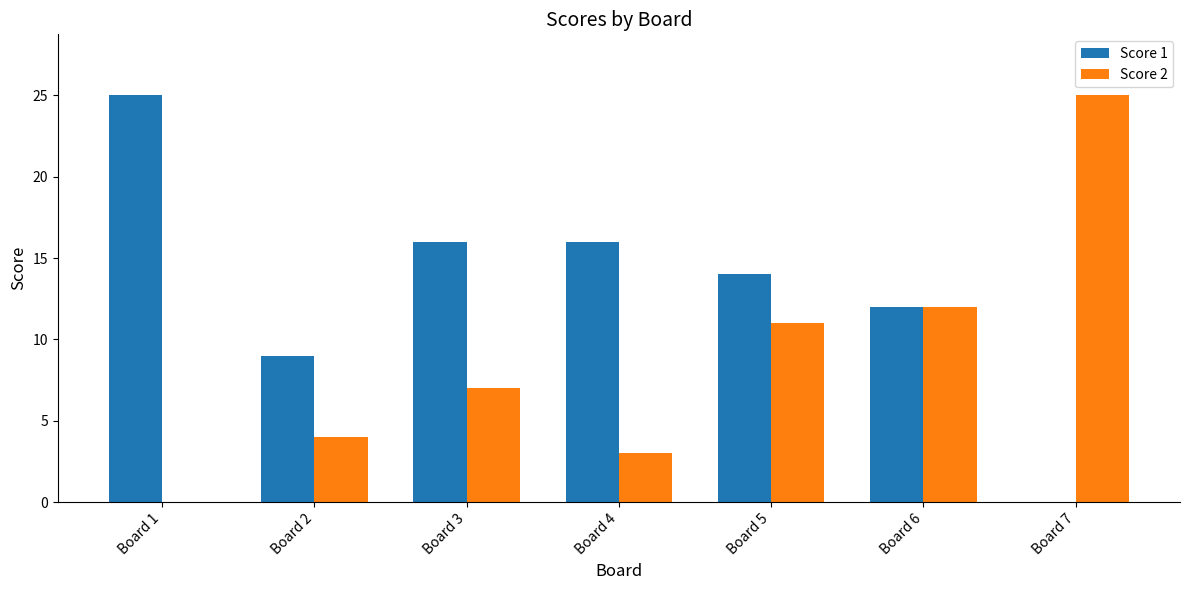

Is it true that Score 2 equals 19 at Board 5?

False